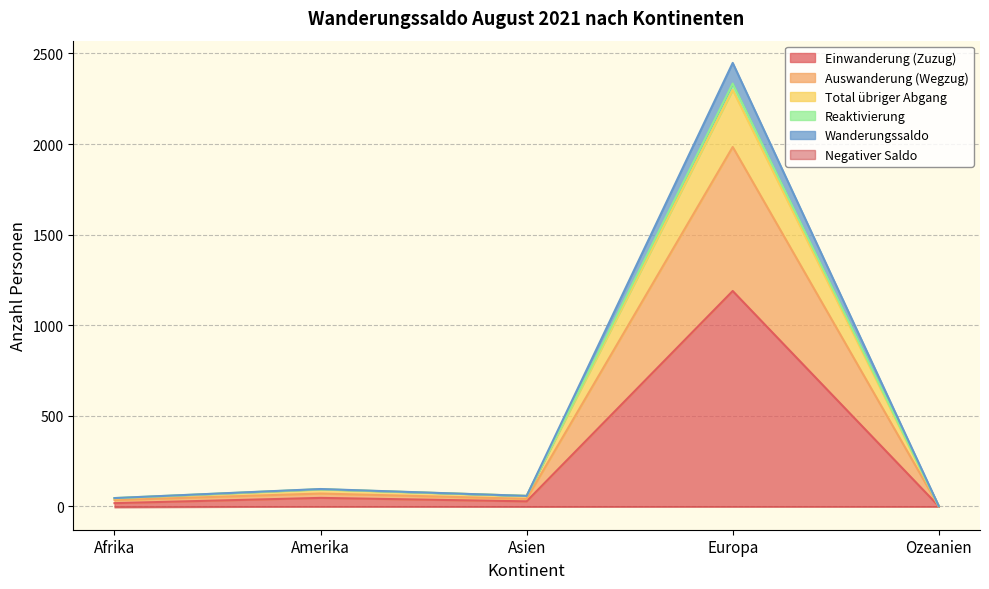

At which label does Einwanderung (Zuzug) reach its peak?

Europa